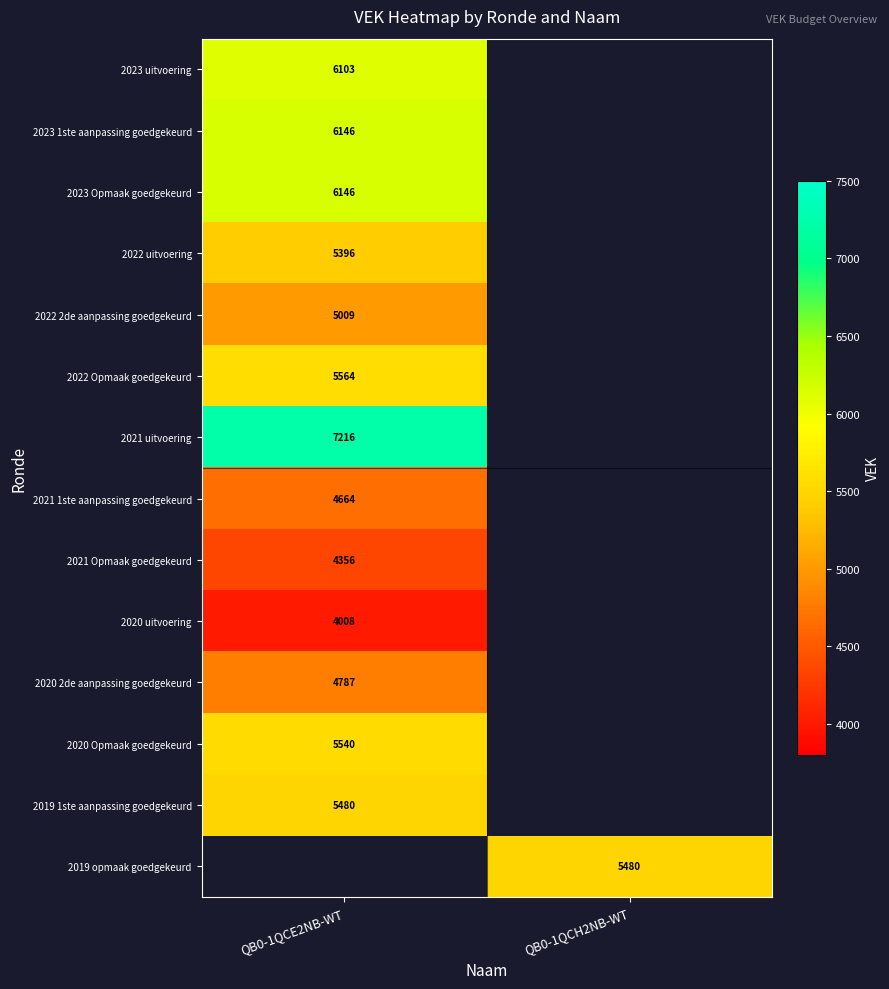

Is it true that 2020 Opmaak goedgekeurd equals 5540 at QB0-1QCE2NB-WT?

True